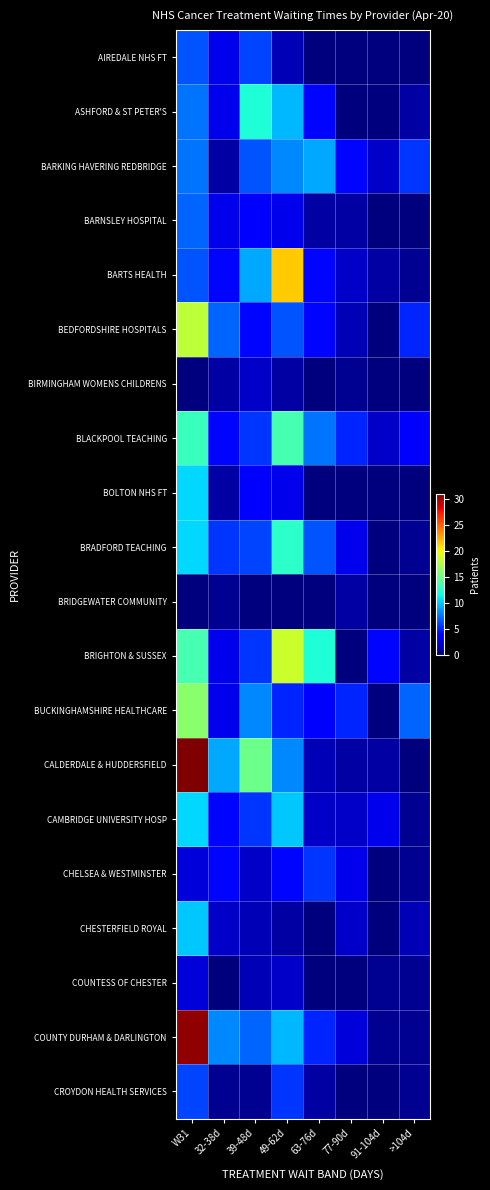

What is the total value across all series at 49-62d?

143.5